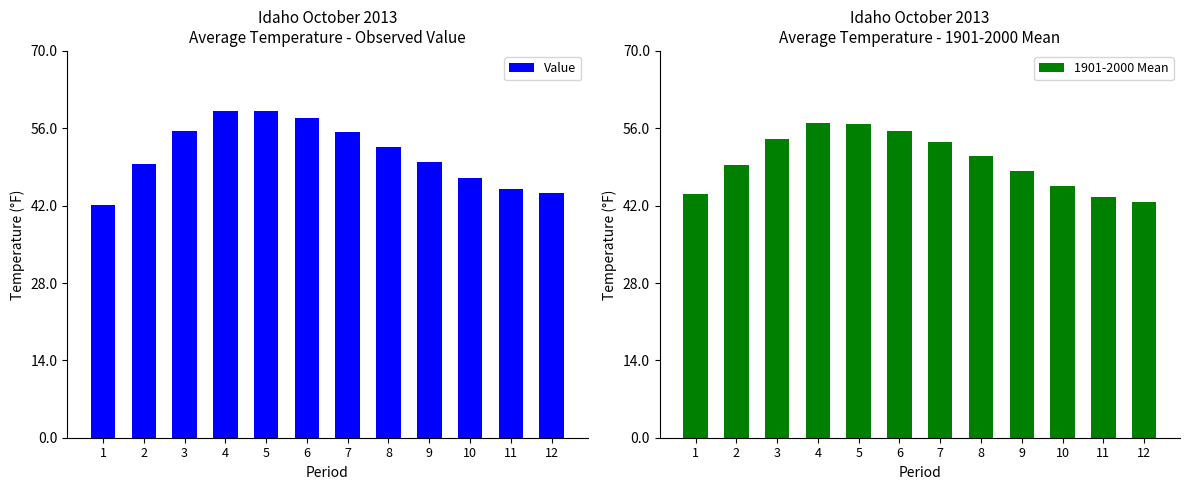

At which label does Value reach its peak?

4